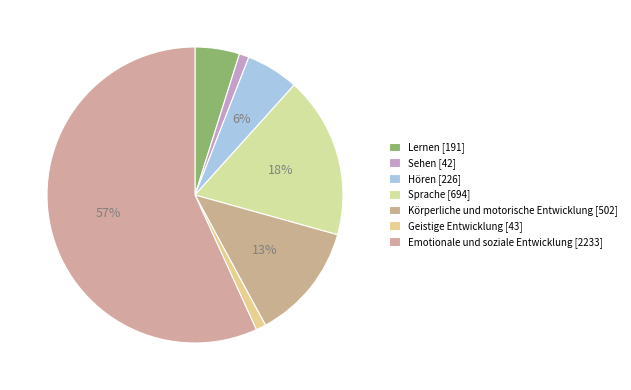

To the nearest percent, what is the difference between the largest and smallest slice percentages?

56%